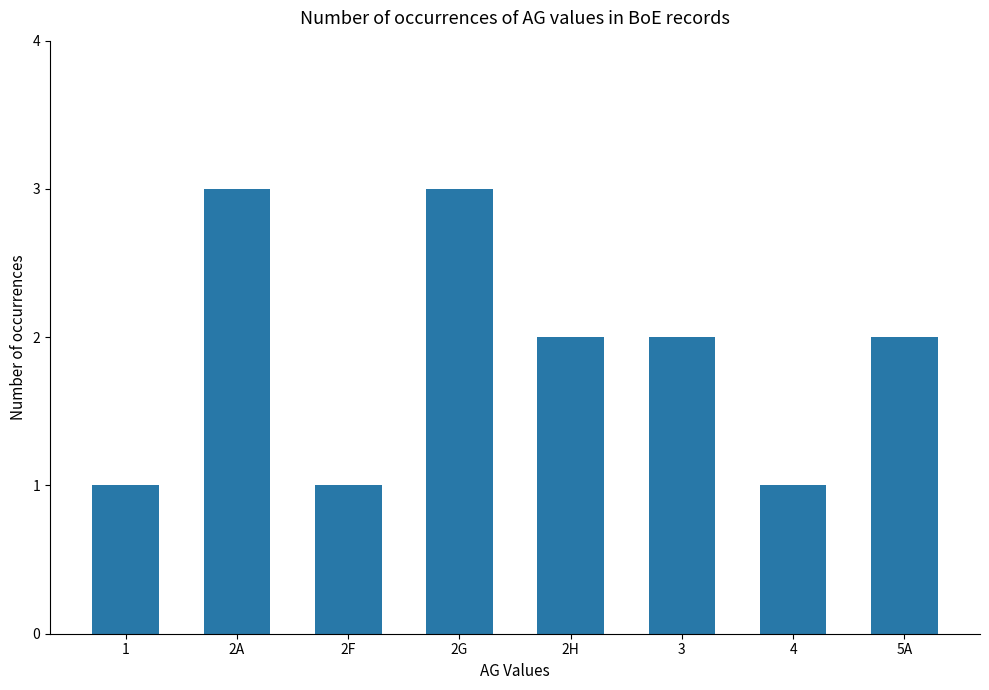

What is the maximum value shown in the chart?

3